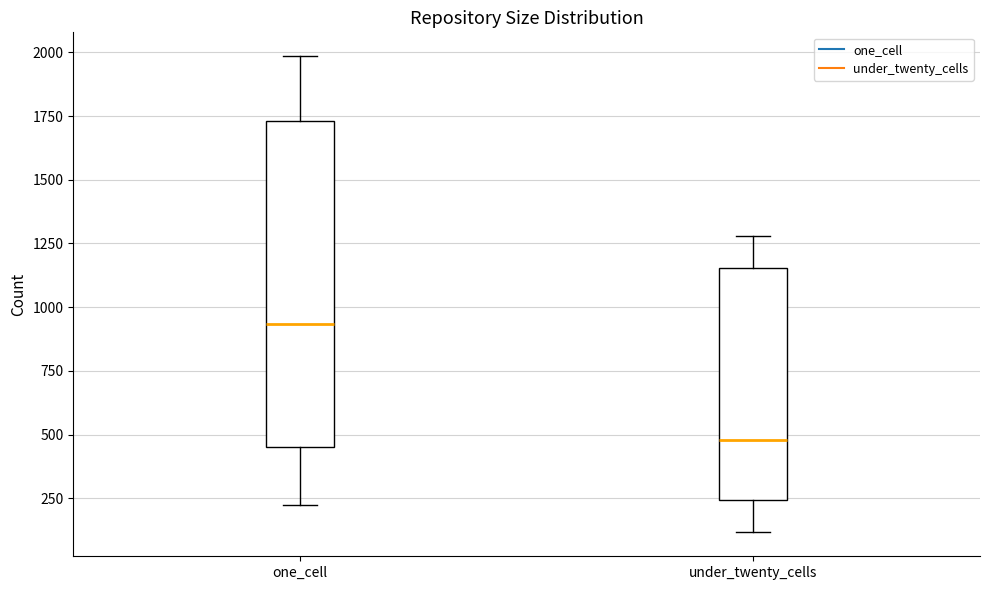

Comparing the boxes themselves (not the whiskers), which one is the tallest?

one_cell